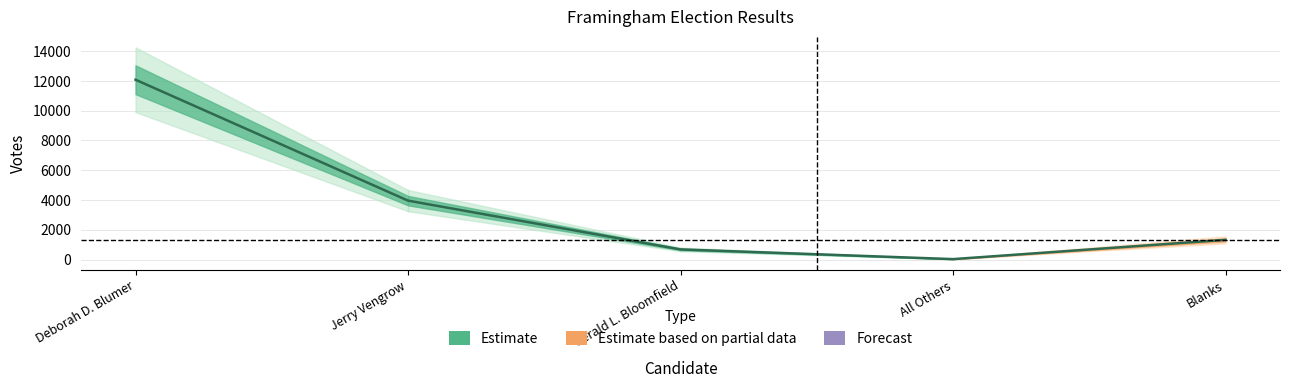

Is it true that the value at Deborah D. Blumer is 21211?

False